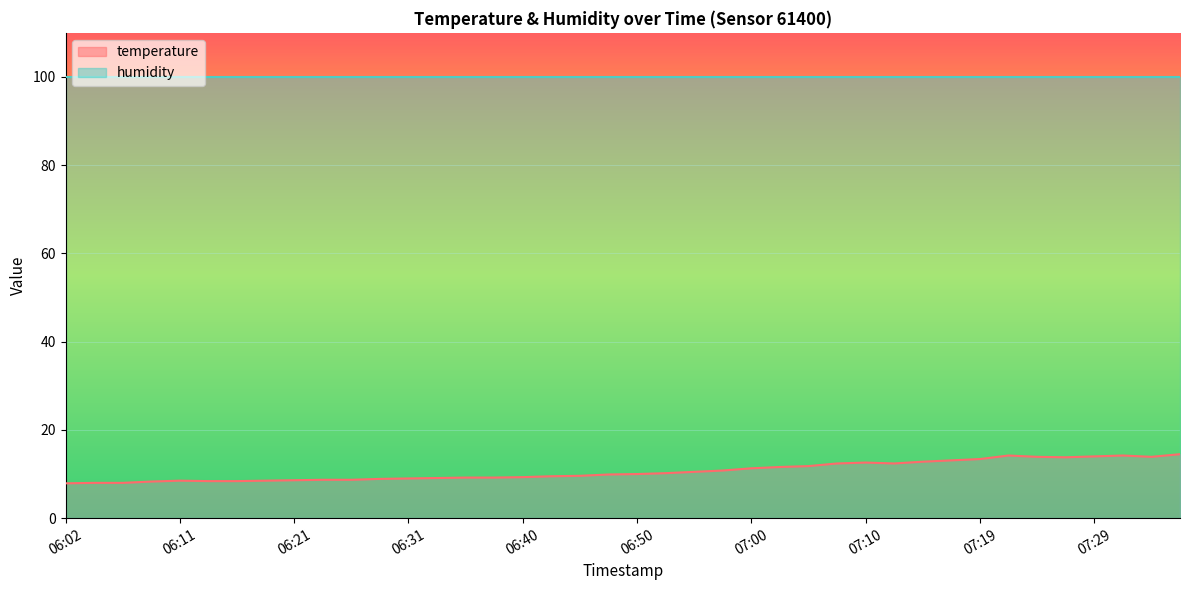

What is the smallest value displayed?

7.9